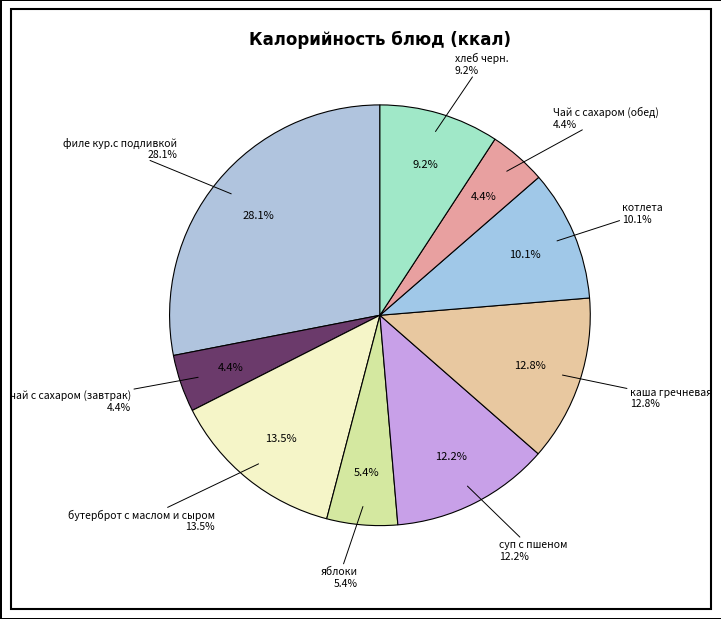

How much of the chart is everything except Чай с сахаром (обед)?

95.6%